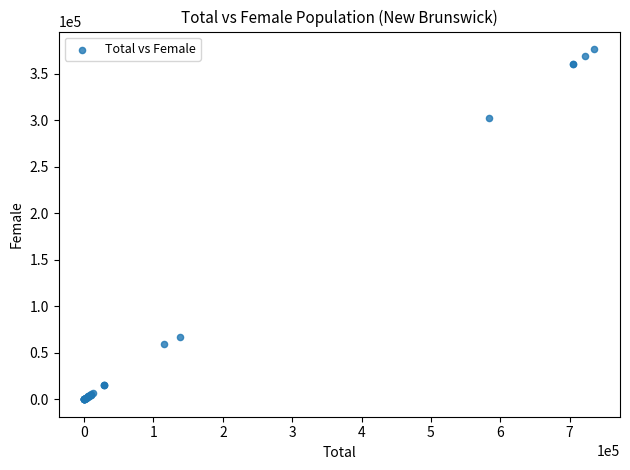

What Y value in the scatter plot is closest to 188172?

302010